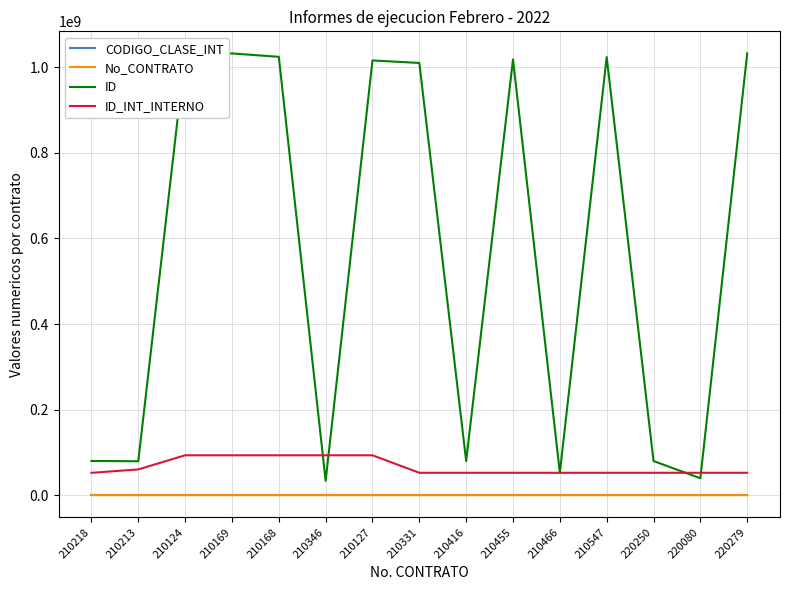

Does the chart have visible grid lines?

Yes